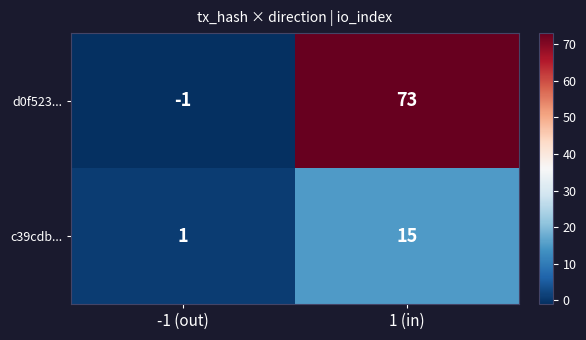

Which category has the lowest value in the c39cdb... series?

-1 (out)